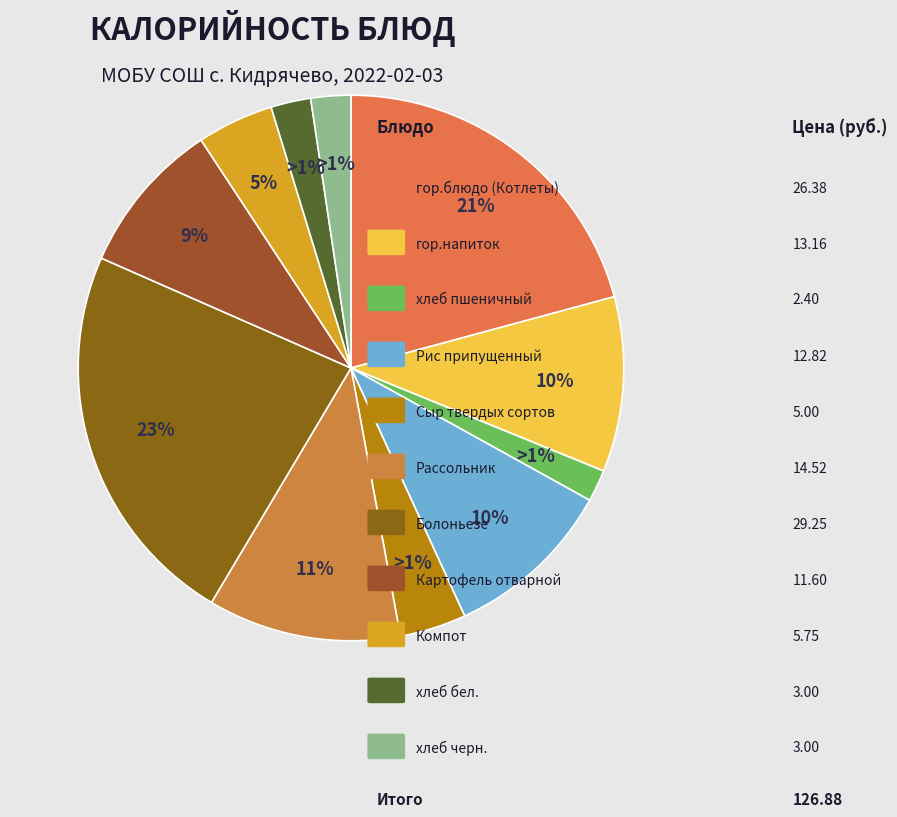

Does Картофель отварной represent more than half of the total?

No